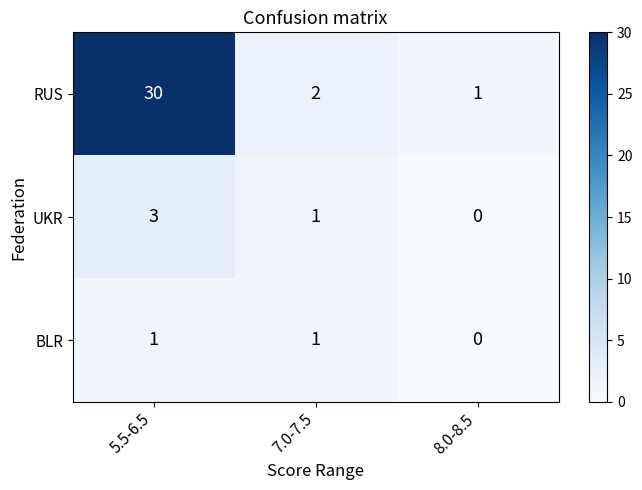

True or false: UKR has a value of 3 at 5.5-6.5.

True